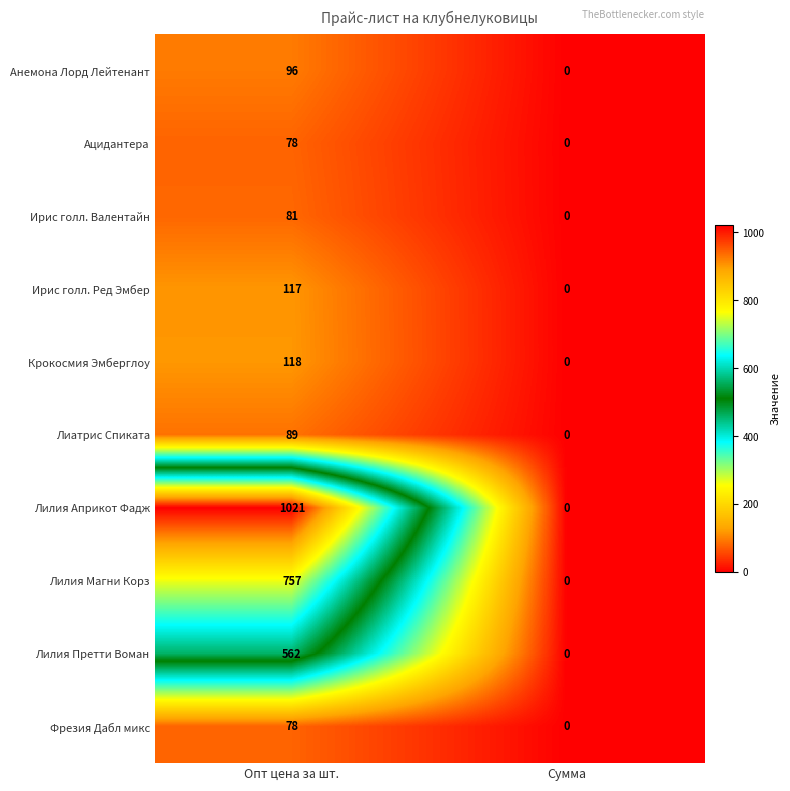

Count the number of categories in the chart.

2